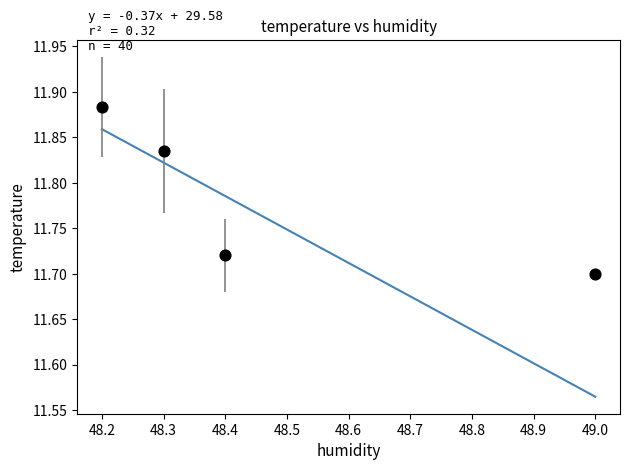

What is the range of X values (max minus min)?

0.8